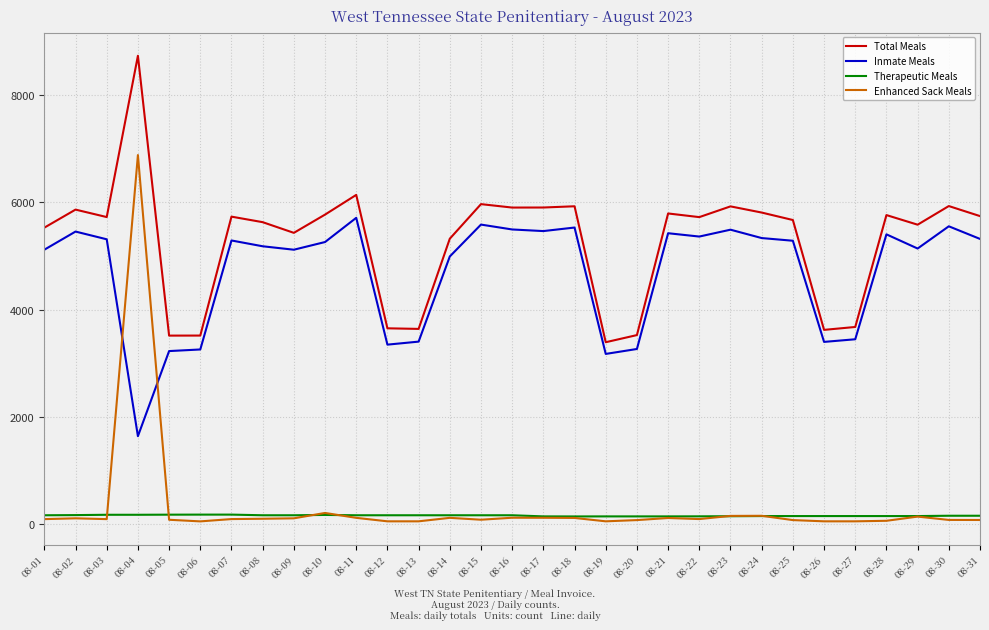

At which category is the sum across all series the highest?

08-04